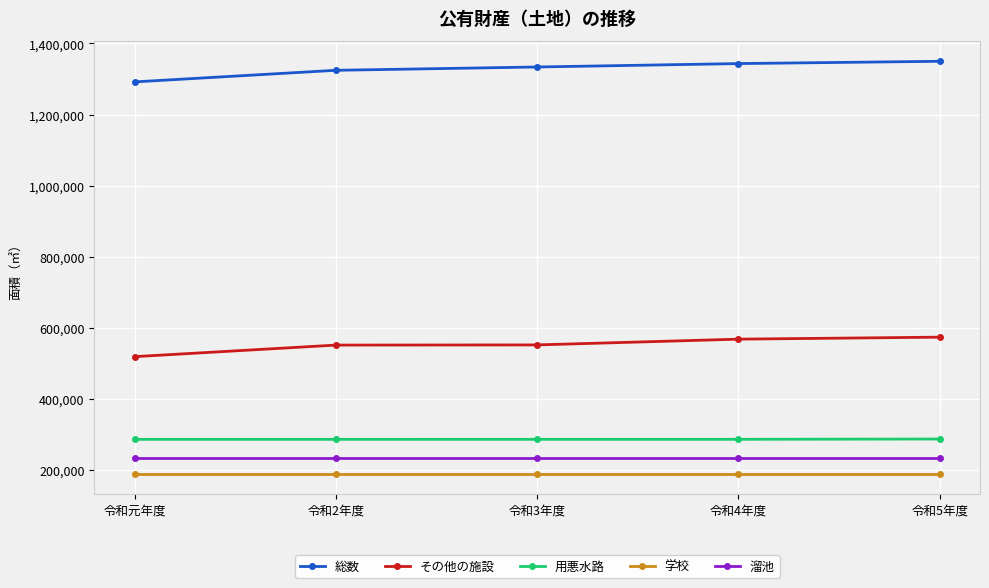

What is the difference between the maximum and minimum values in the 総数 series?

57996